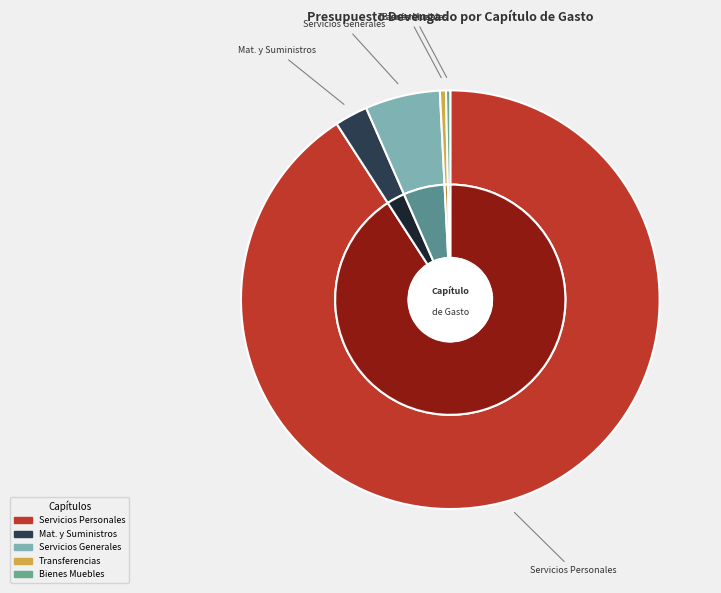

How much of the chart is everything except Bienes Muebles, Inmuebles e Intangibles?

99.7%